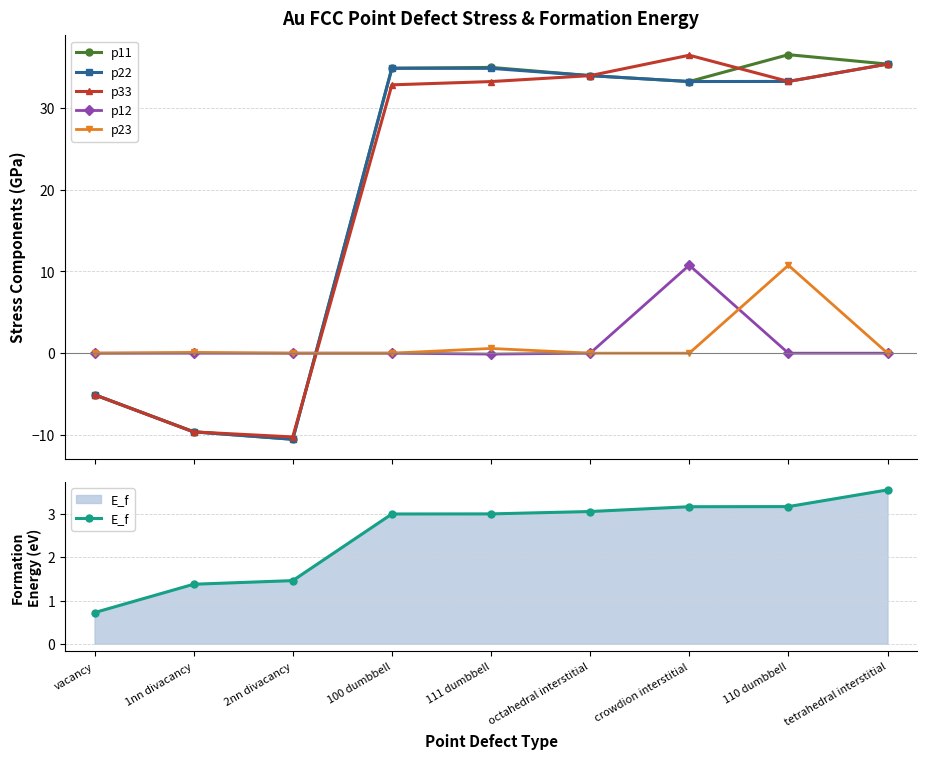

What are all the series names shown in the legend?

p11, p22, p33, p12, p23, E_f